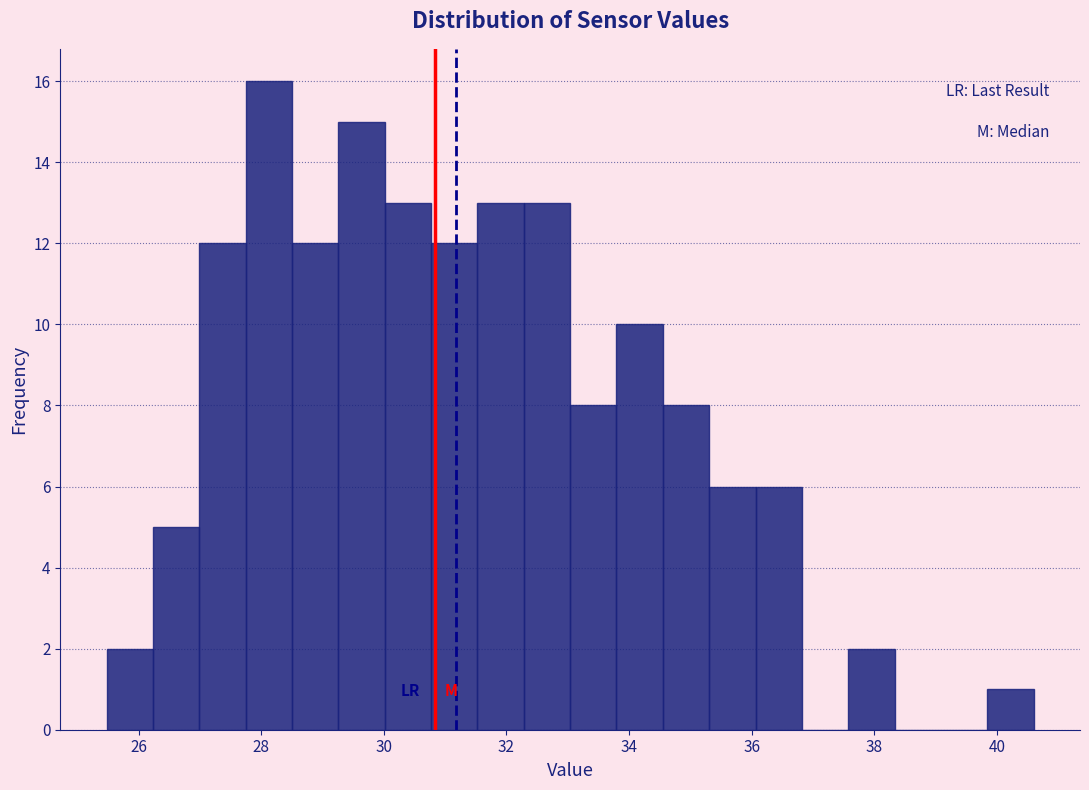

Around what value on the x-axis is the tallest bar? Give the approximate position of its centre, as read against the axis.

28.2